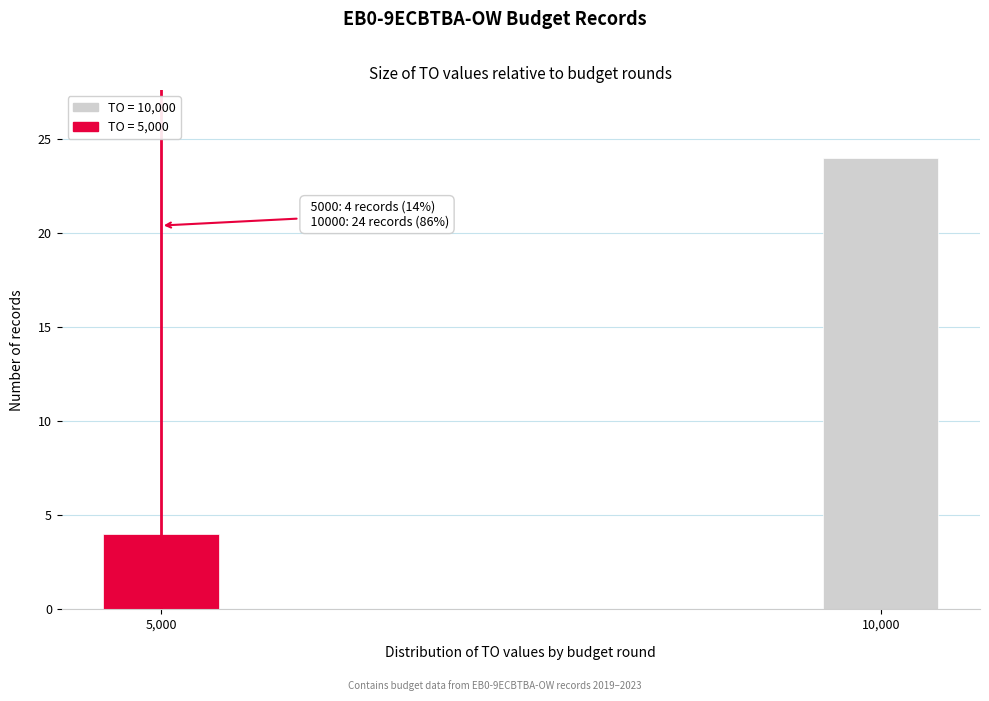

Reading left to right, what are all the values shown in this chart?

5,000=4	10,000=24